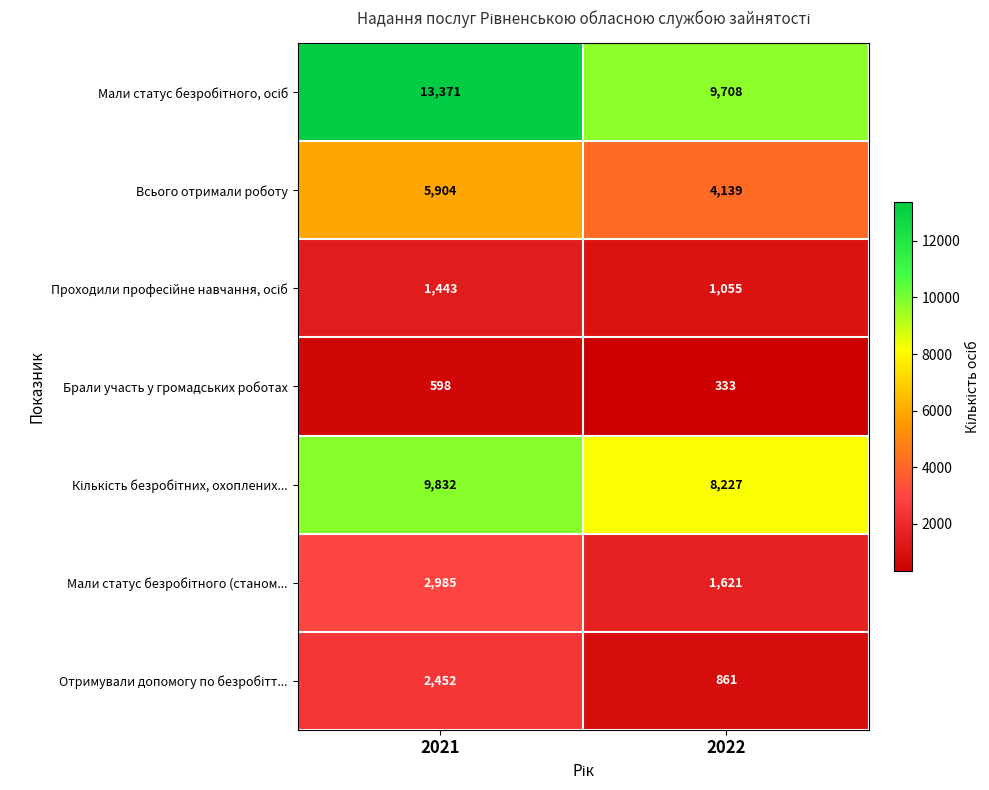

Which label corresponds to the smallest value in the chart?

2022